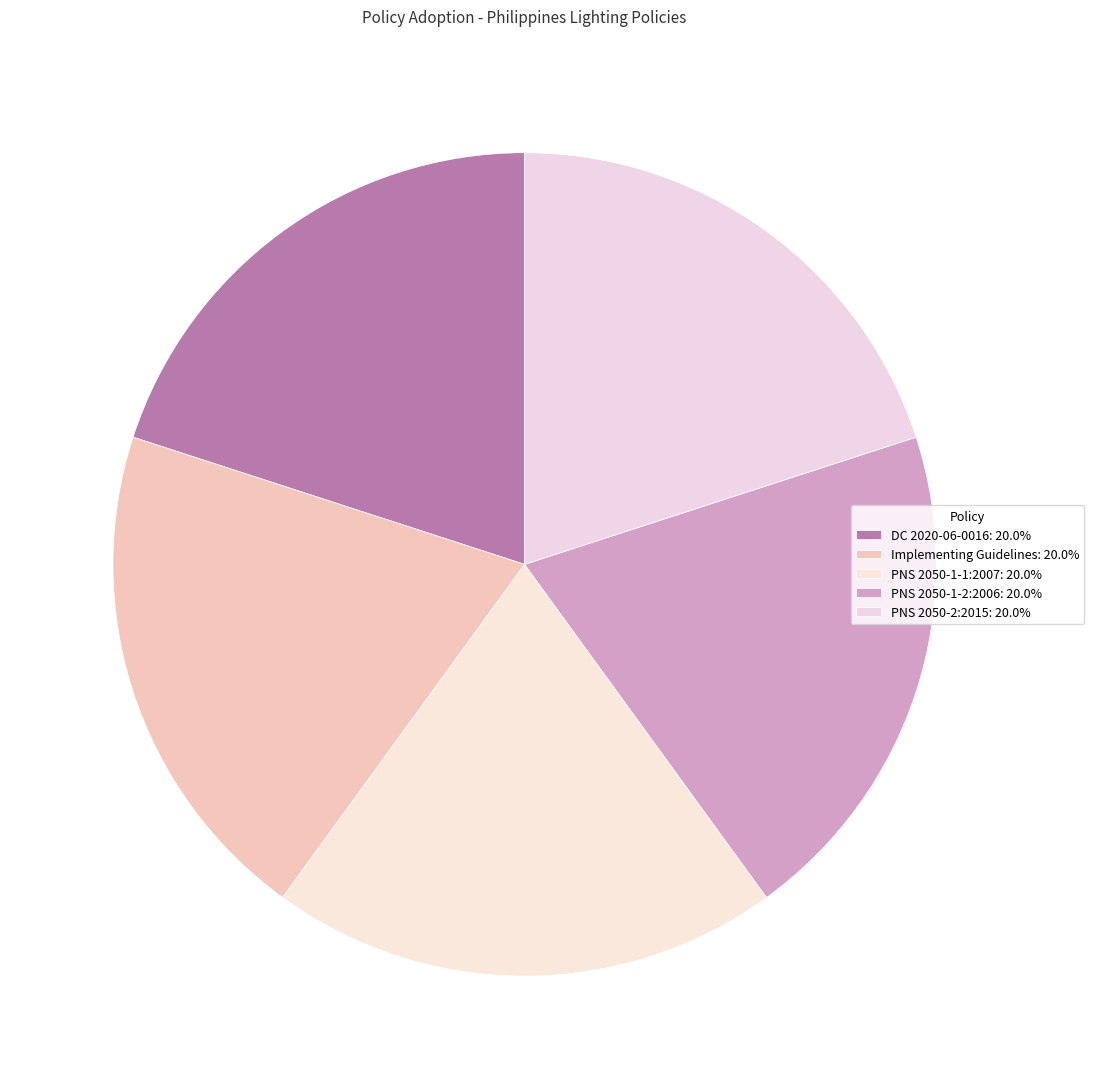

Which category has the biggest portion of the pie?

Implementing Guidelines